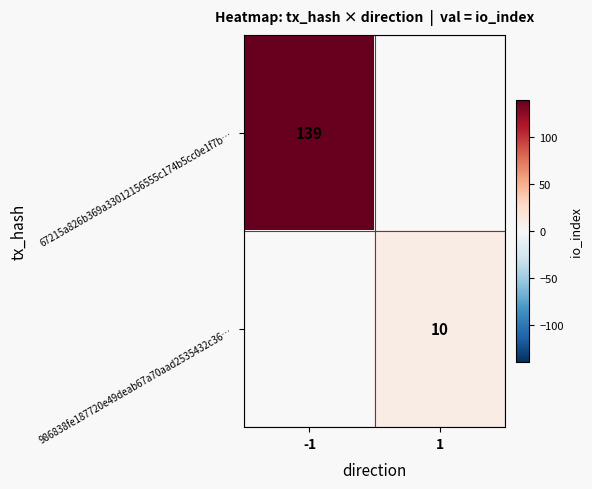

Is it true that 986838fe187720e49deab67a70aad2535432c36… equals 13 at 1?

False